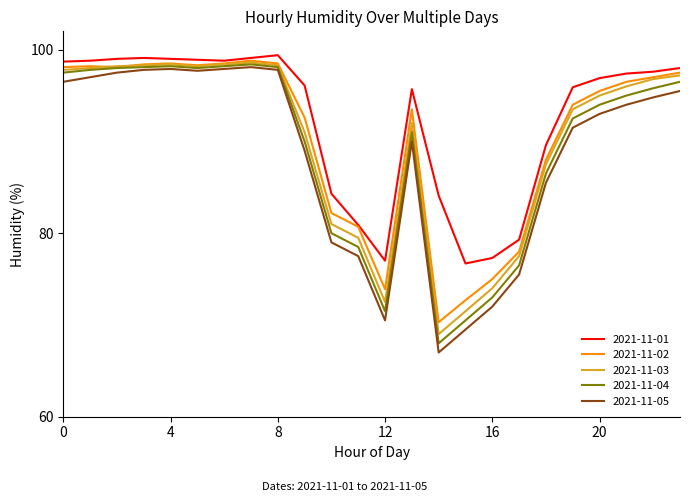

True or false: 2021-11-05 and 2021-11-01 cross at least once.

False